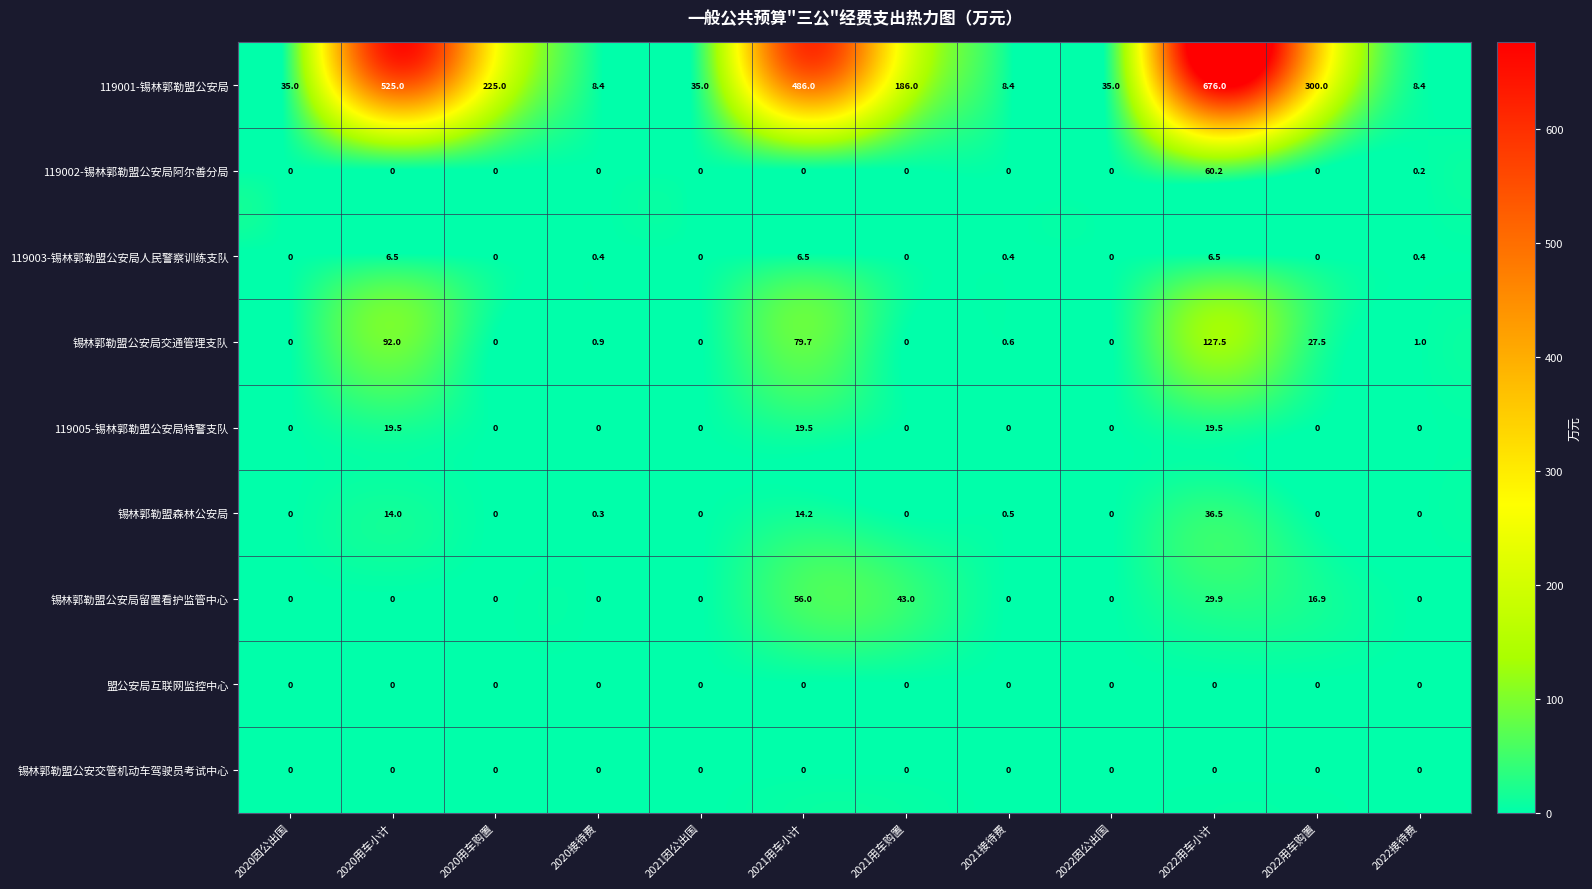

Which series has the largest range (max minus min)?

119001-锡林郭勒盟公安局